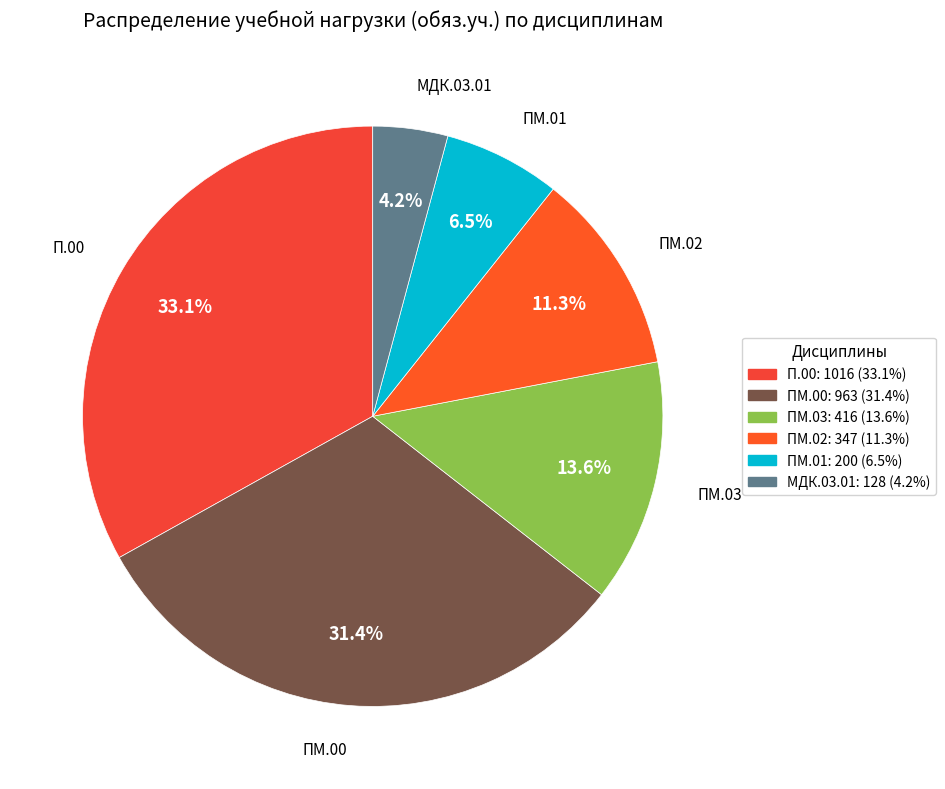

Is МДК.03.01 the majority of the pie?

No